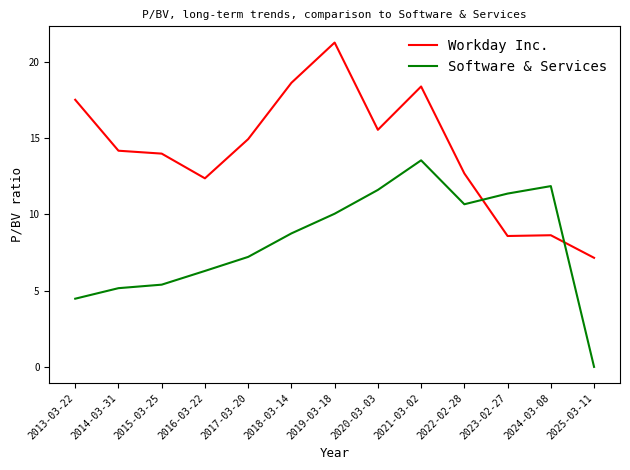

Is it true that Workday Inc. equals 18.6 at 2014-03-31?

False